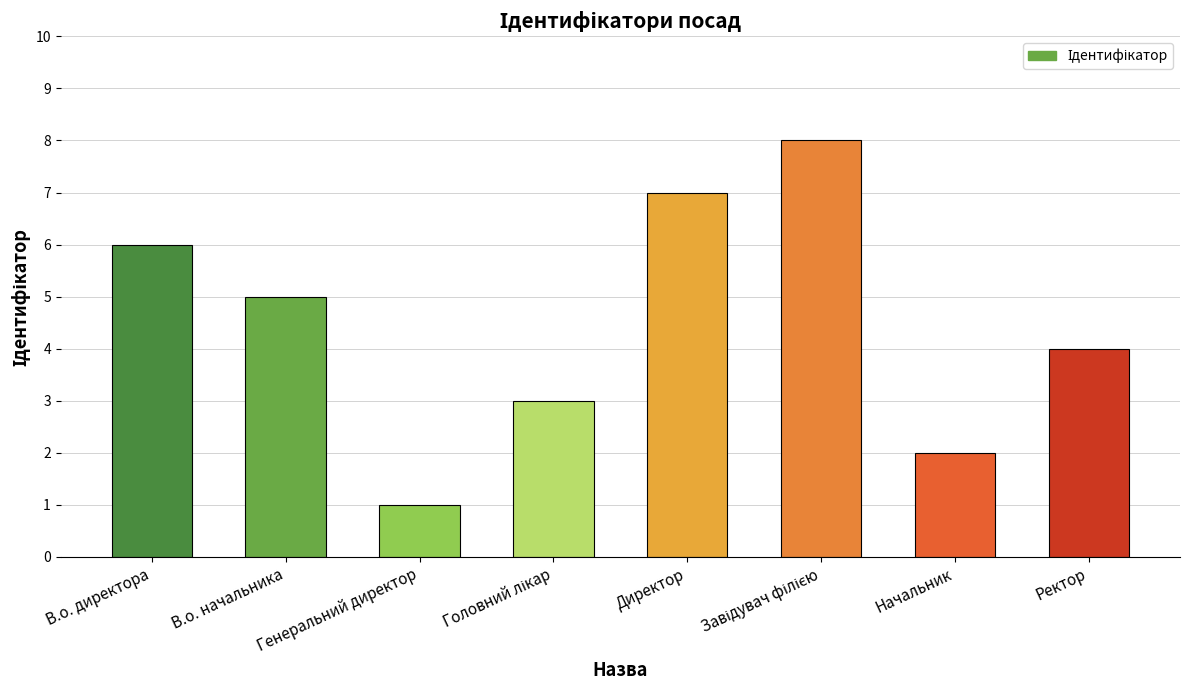

What is the maximum value shown in the chart?

8